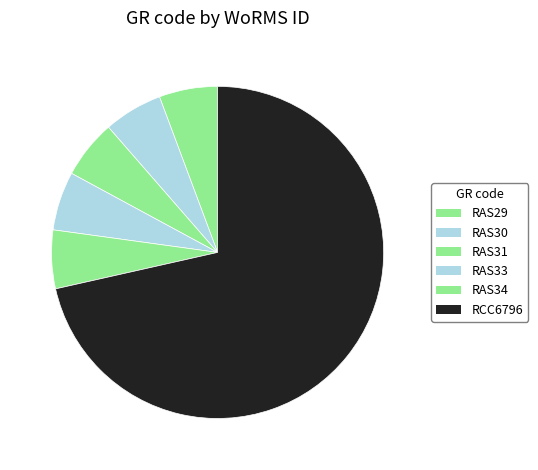

What is the change in value from RAS33 to RCC6796?

+1280066